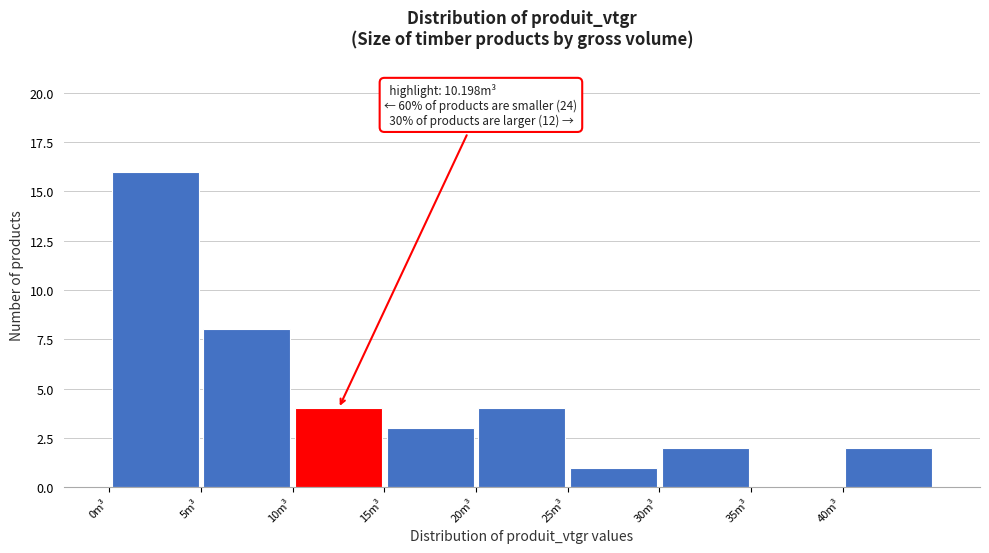

Which range on the x-axis has the tallest bar?

0 to 5